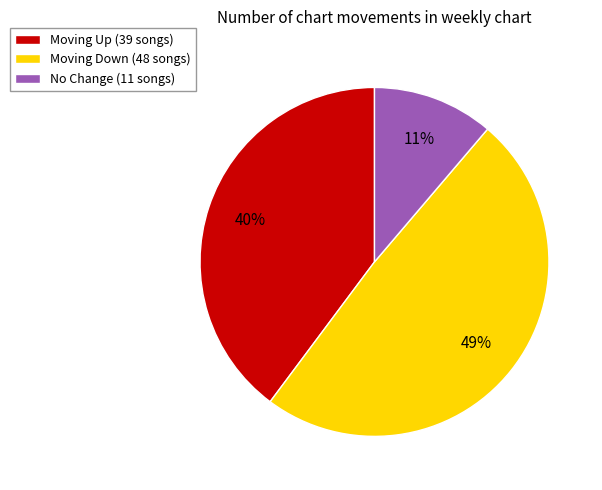

What is the largest slice in the pie chart?

Moving Down (48 songs)